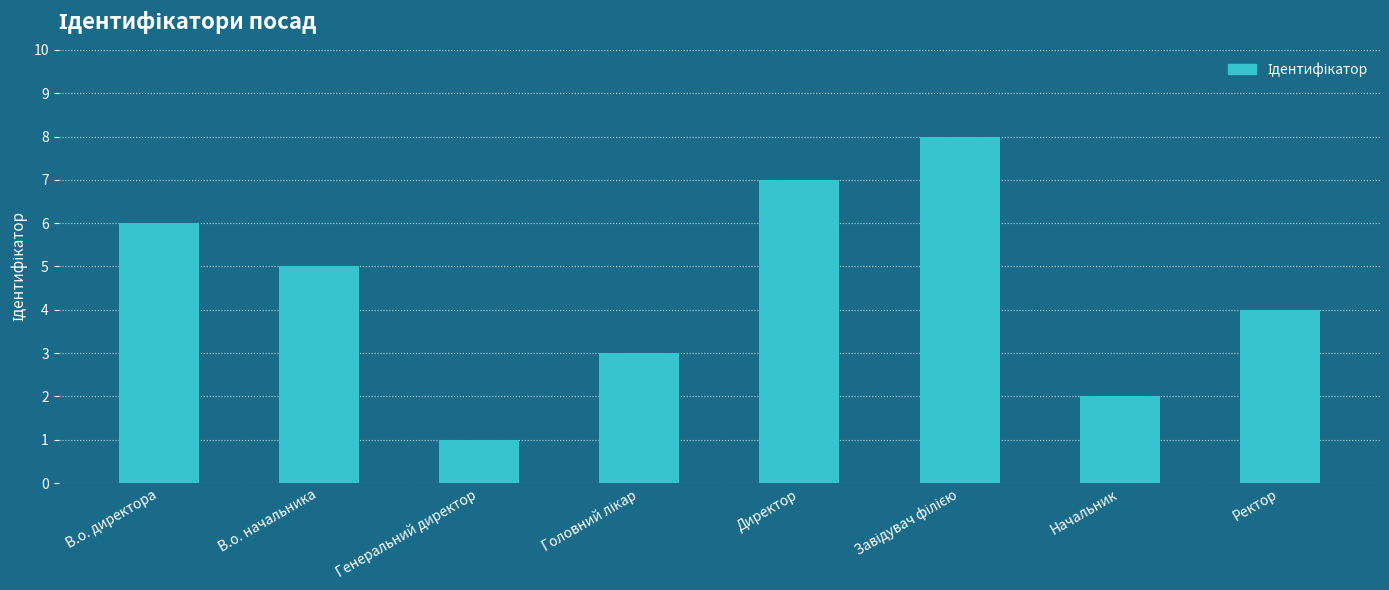

What value does the data have at В.о. начальника?

5